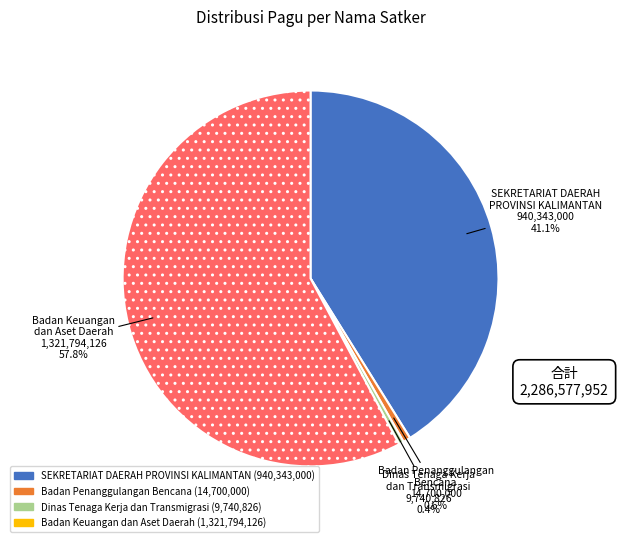

What portion of the pie excludes SEKRETARIAT DAERAH PROVINSI KALIMANTAN?

58.9%